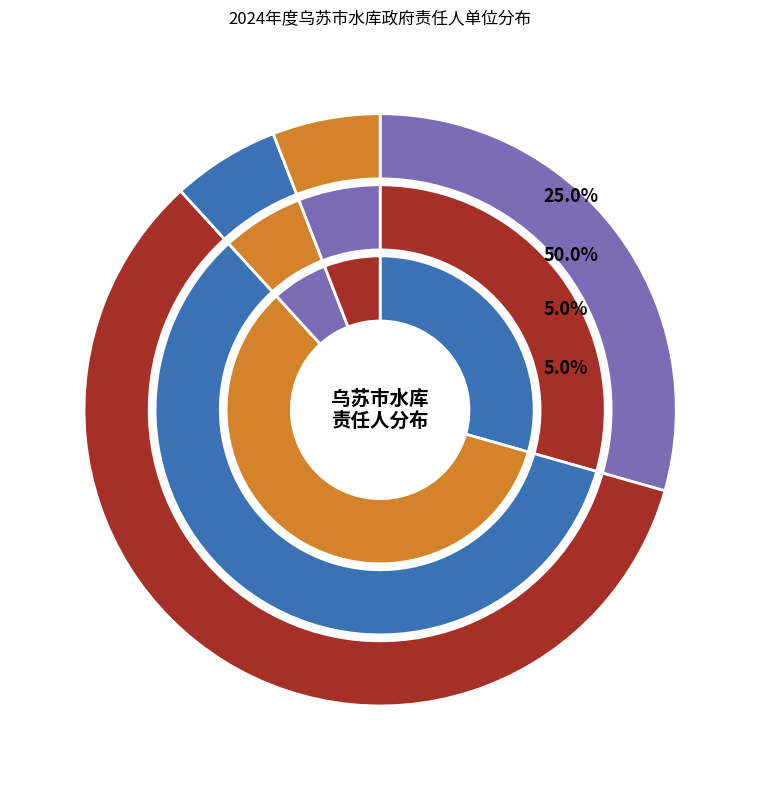

What percentage do 皇宫镇政府 and 九间楼乡政府 together represent?

10.0%